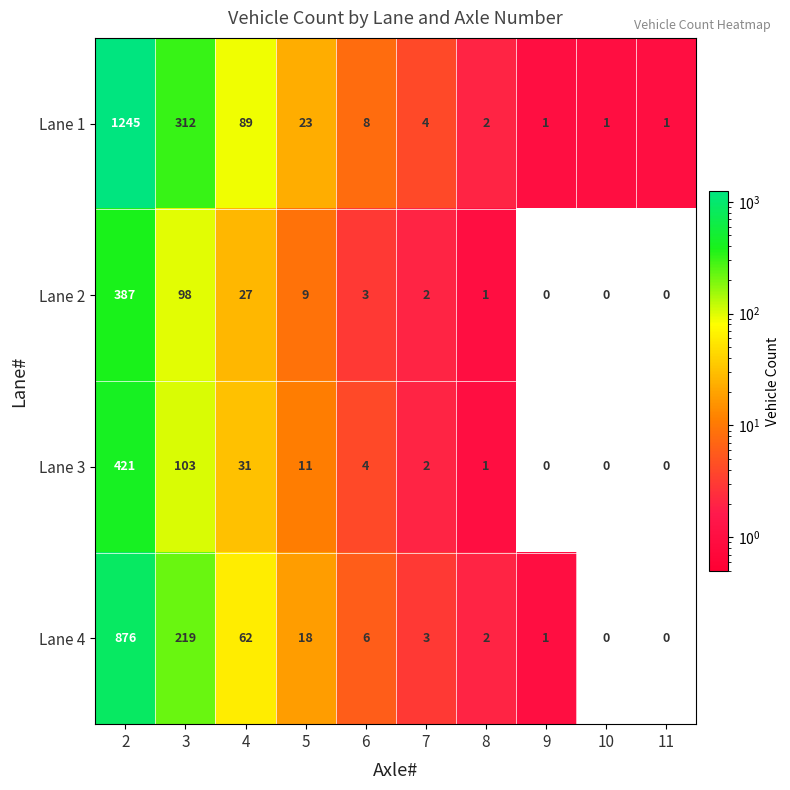

What is the maximum value shown in the chart?

1245